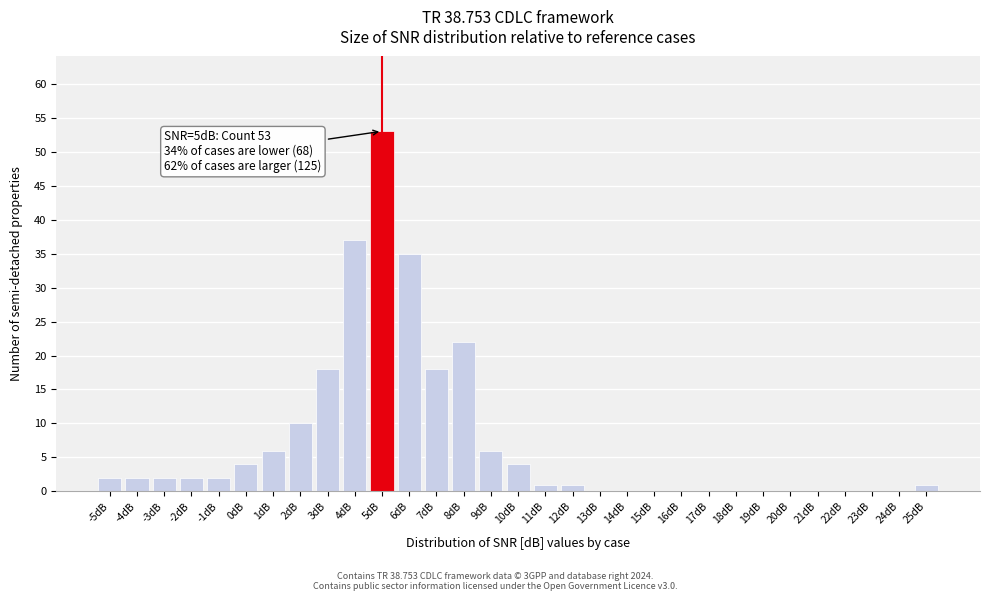

True or false: the data shows 6 at 9dB.

True